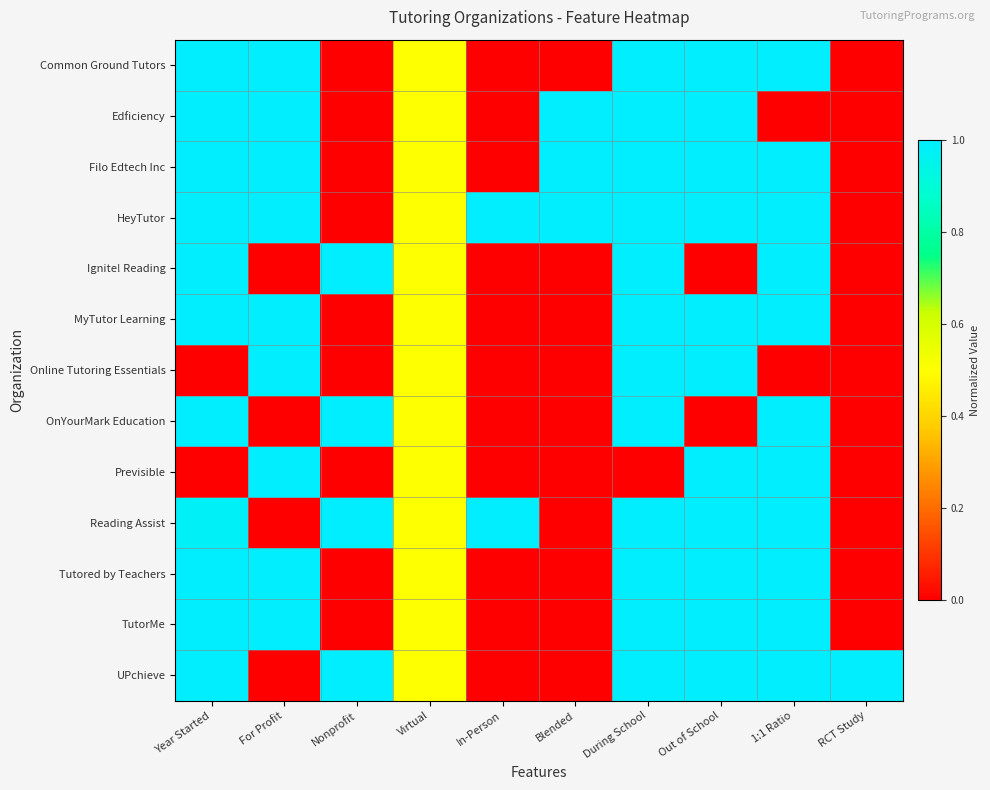

At which category is the sum across all series the highest?

During School